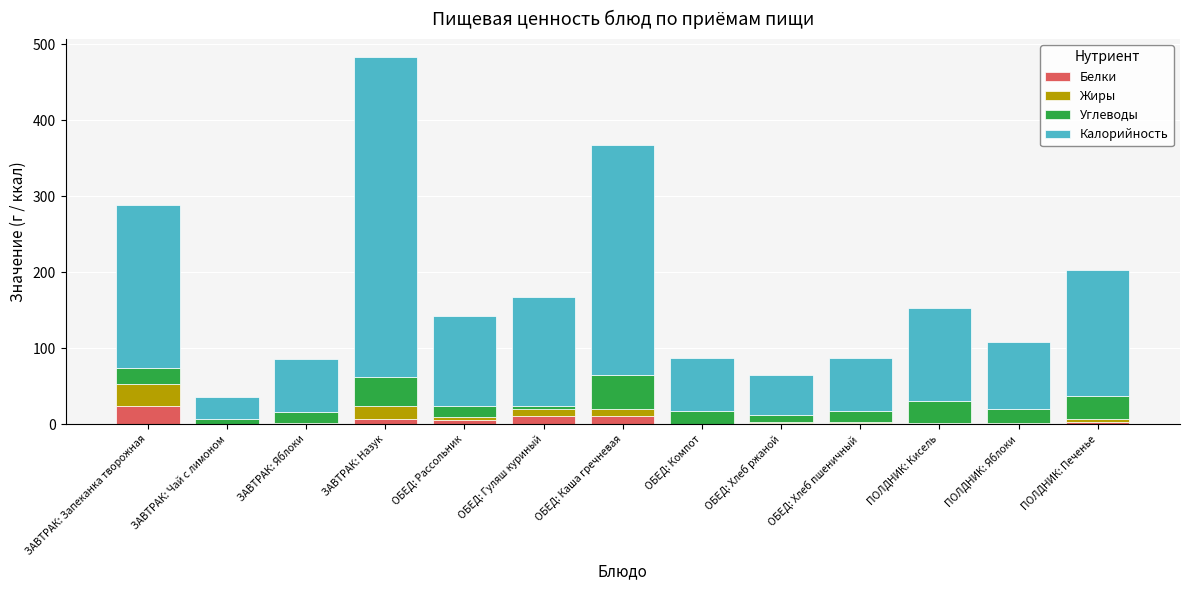

At which category is the sum across all series the highest?

ЗАВТРАК: Назук